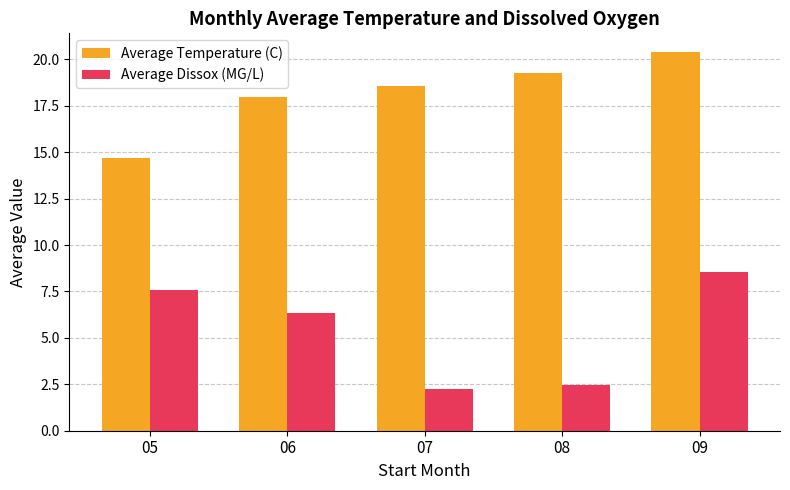

Are the bars horizontal?

No